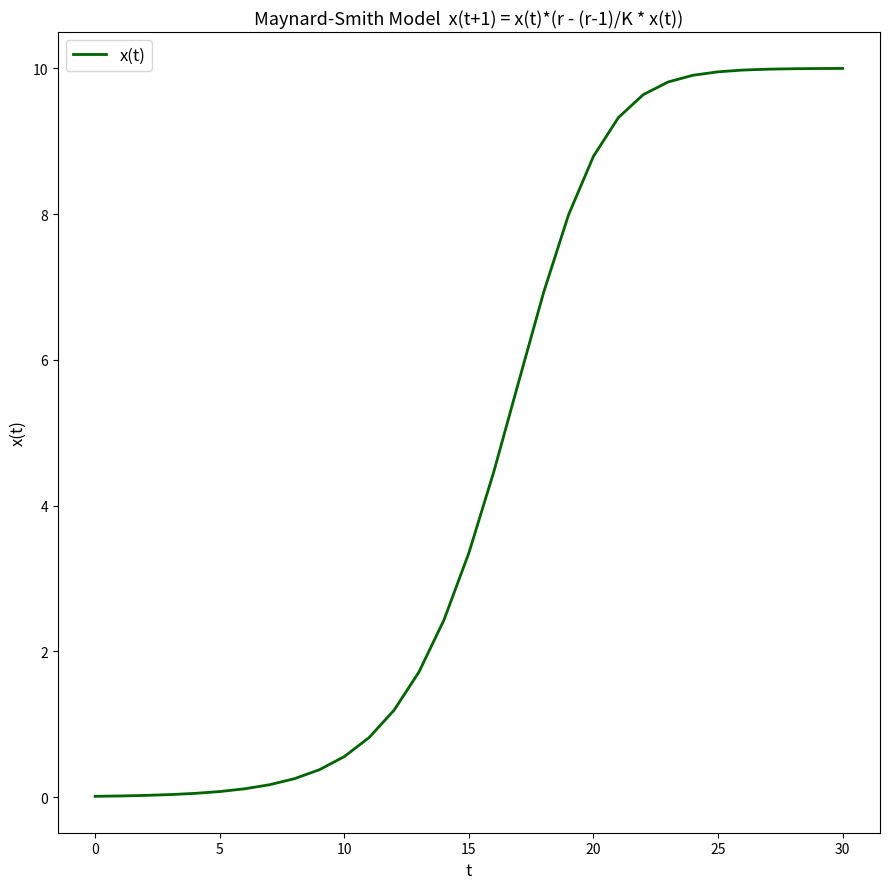

What is the difference between the maximum and minimum values?

10.0